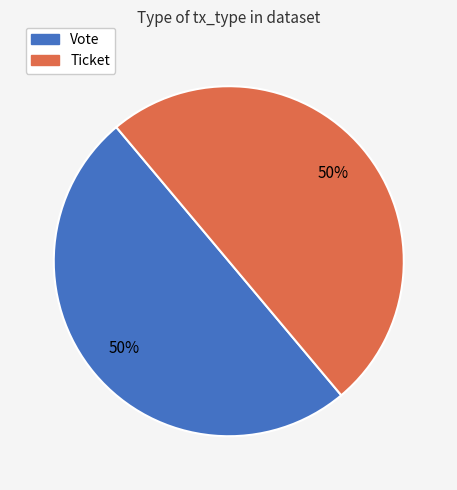

What is the ratio of the value at Ticket to the value at Vote?

1.0